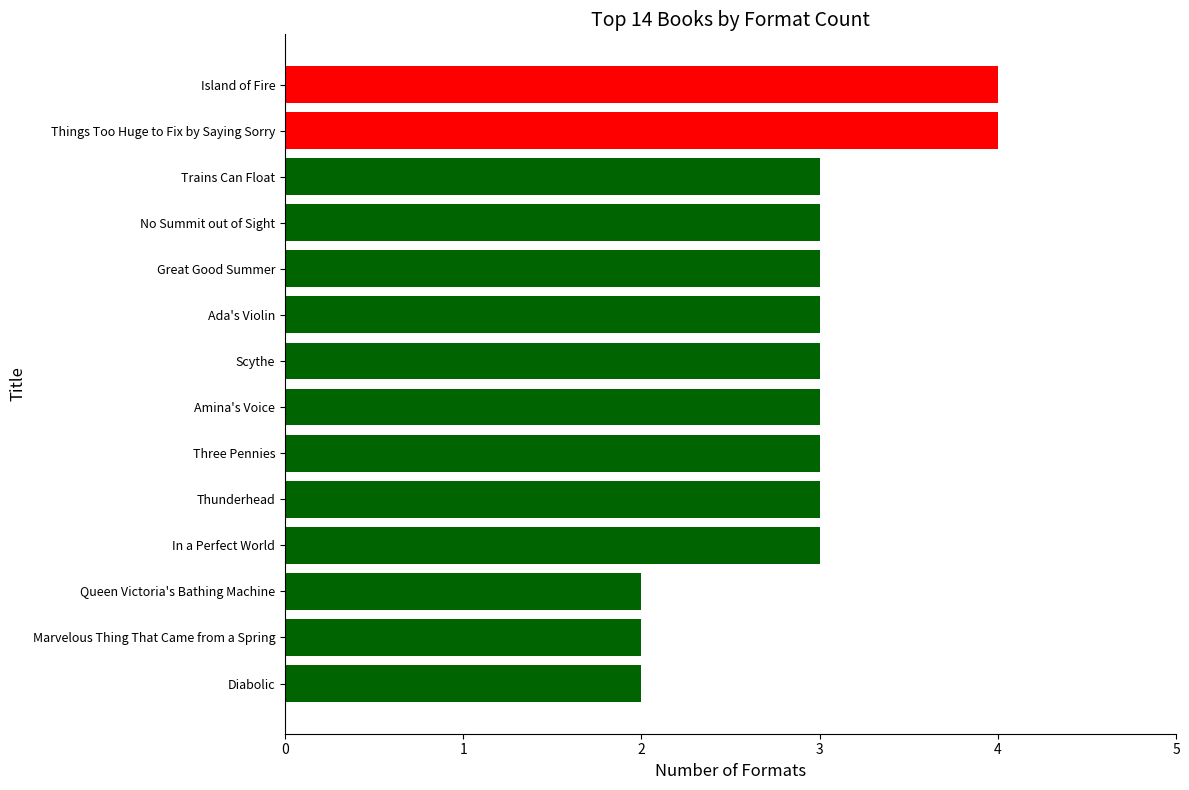

The chart shows a value of 3 at Scythe. True or false?

True